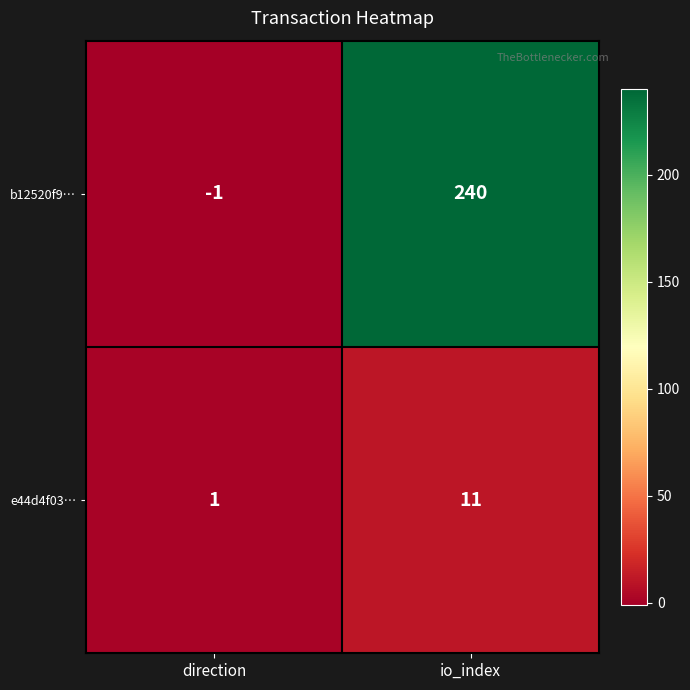

At how many categories does at least one series exceed 36?

1